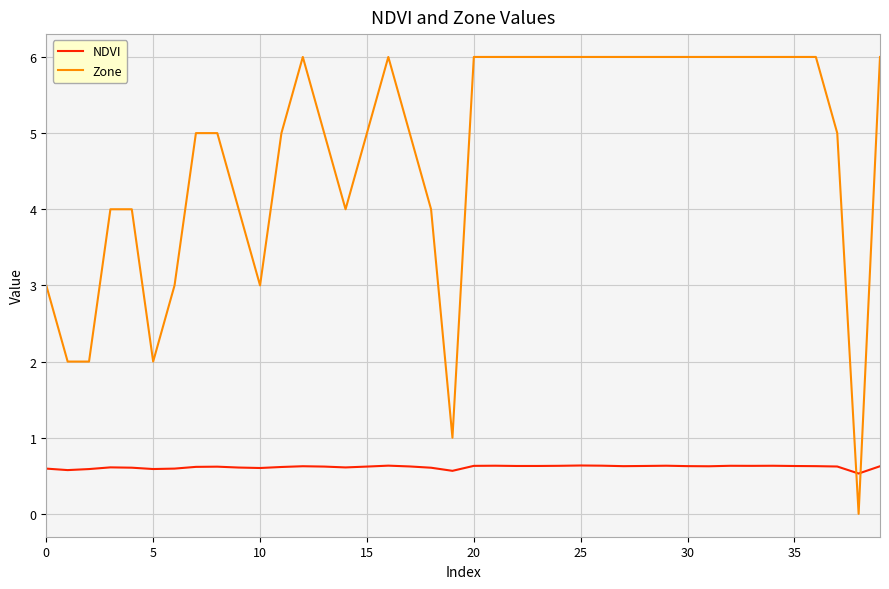

Which series ends up on top after the final intersection of Zone and NDVI?

Zone